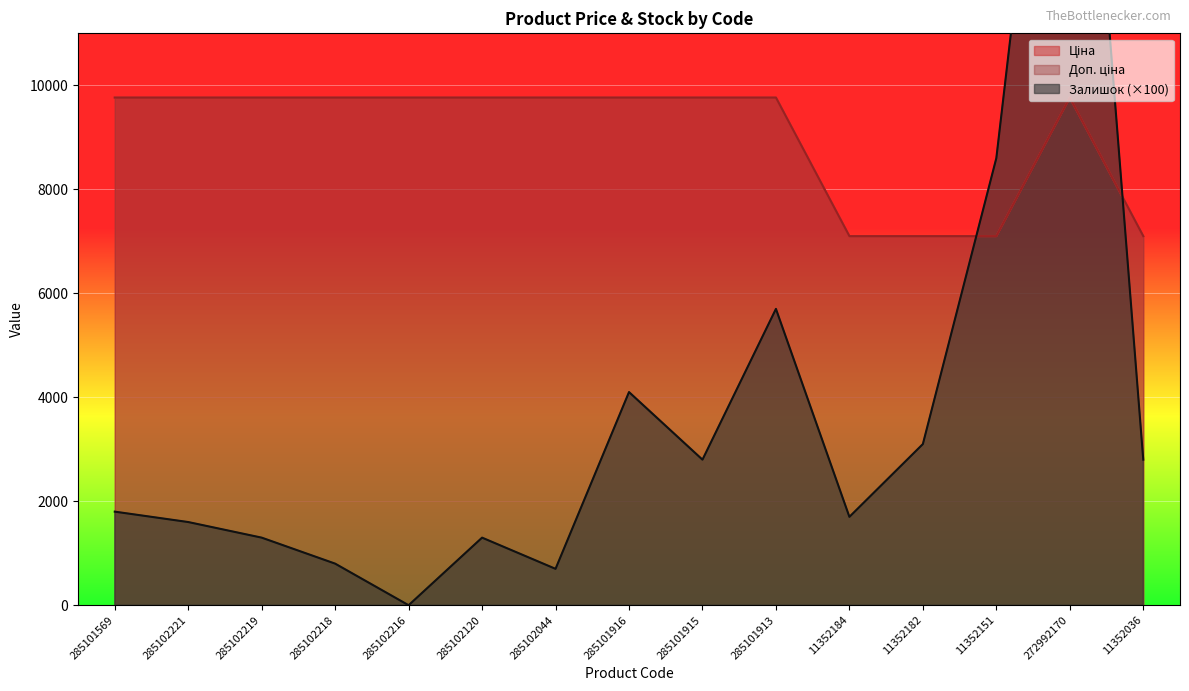

What is the difference between the maximum and second lowest values in the Доп. ціна series?

2665.6